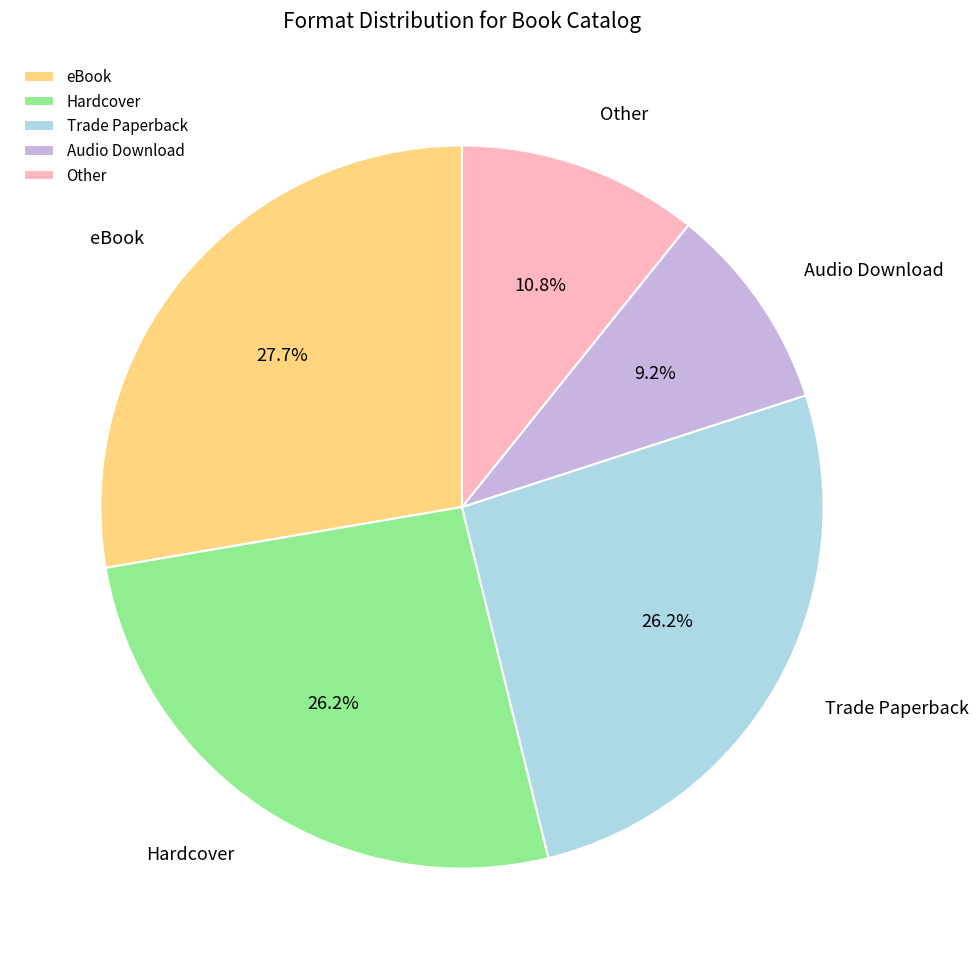

What portion of the pie excludes Hardcover?

73.8%